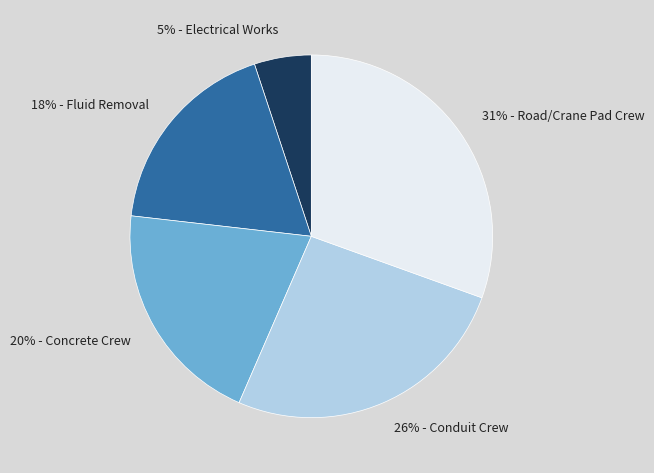

To the nearest percent, what is the average slice percentage?

20%